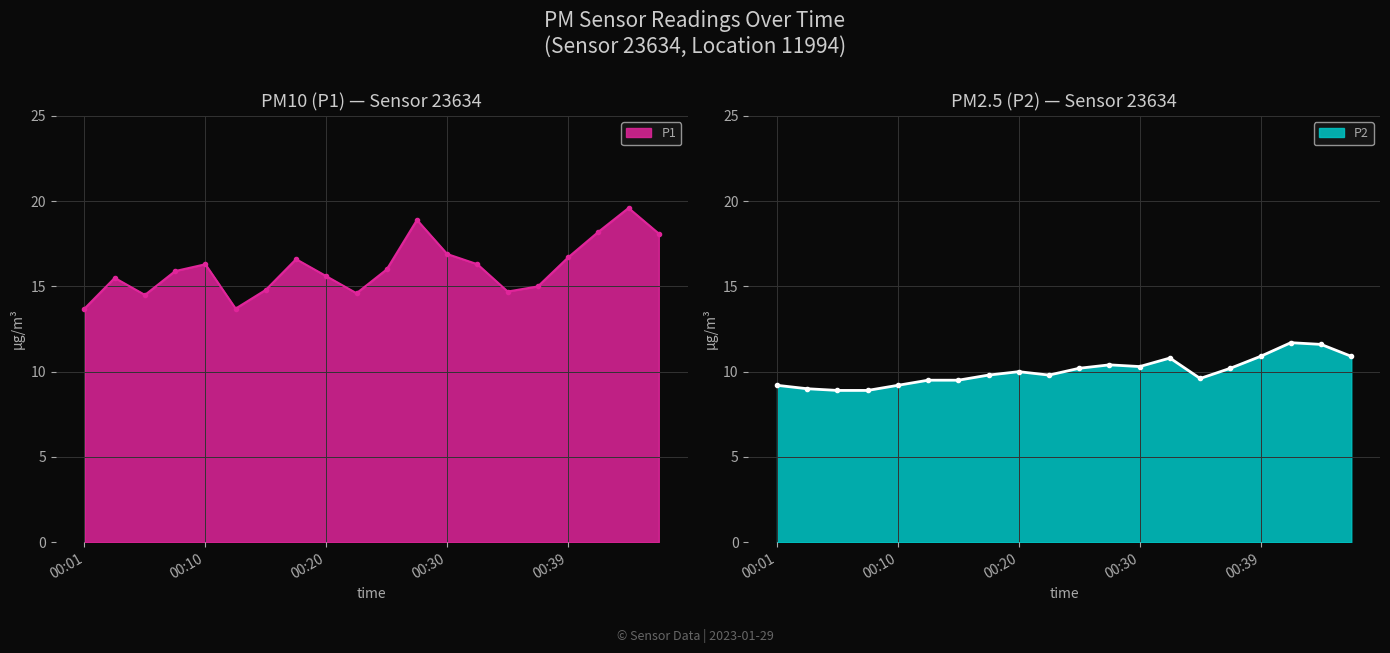

The P2 series shows 5.6 at 00:08. True or false?

False